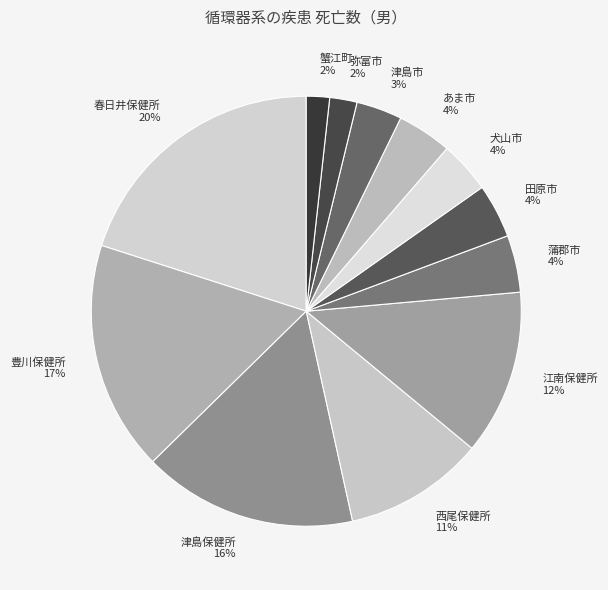

What percentage is the 津島市 slice, to the nearest percent?

3%